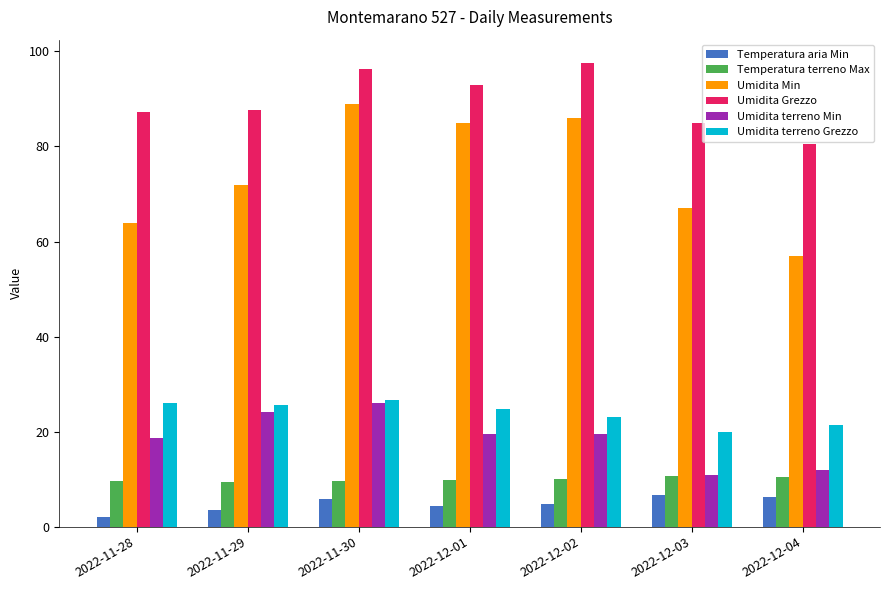

What is the difference between the maximum and minimum values in the Umidita Min series?

32.0